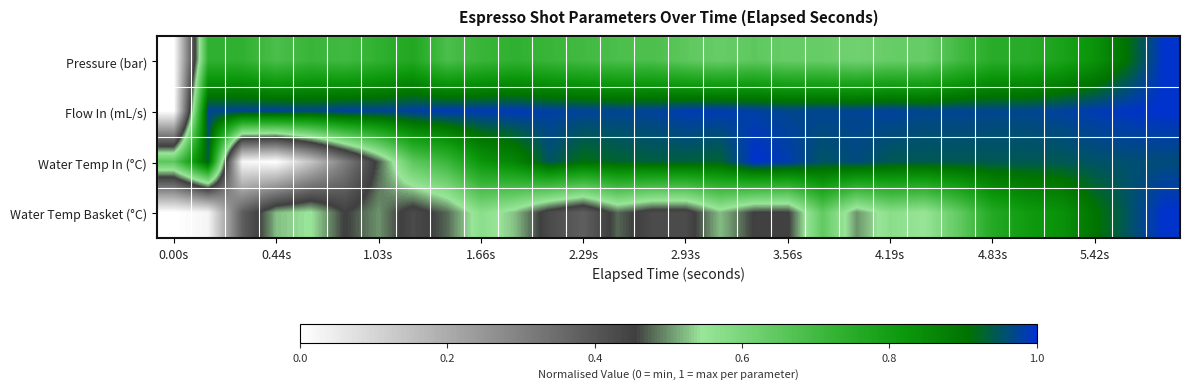

Reading left to right, what are all the values shown in this chart?

Pressure (bar): 0.0	0.7	0.7	0.7	0.7	0.7	0.7	0.8	0.7	0.7	0.7	0.7	0.7	0.7	0.7	0.7	0.6	0.7	0.6	0.6	0.6	0.6	0.6	0.7	0.8	0.8	0.8	0.8	0.9	1.0
Flow In (mL/s): 0.0	1.0	1.0	1.0	1.0	1.0	1.0	1.0	1.0	1.0	1.0	1.0	1.0	1.0	1.0	1.0	1.0	1.0	1.0	1.0	1.0	1.0	1.0	1.0	1.0	1.0	1.0	1.0	1.0	1.0
Water Temp In (°C): 0.7	0.9	0.0	0.0	0.1	0.3	0.5	0.7	0.7	0.8	0.9	1.0	0.9	0.9	0.9	0.9	0.9	1.0	1.0	1.0	1.0	0.9	0.9	0.9	0.9	0.9	0.9	1.0	1.0	1.0
Water Temp Basket (°C): 0.0	0.0	0.4	0.5	0.5	0.5	0.5	0.4	0.5	0.6	0.5	0.4	0.4	0.5	0.4	0.4	0.5	0.5	0.5	0.6	0.5	0.6	0.5	0.6	0.8	0.8	0.8	0.9	1.0	1.0